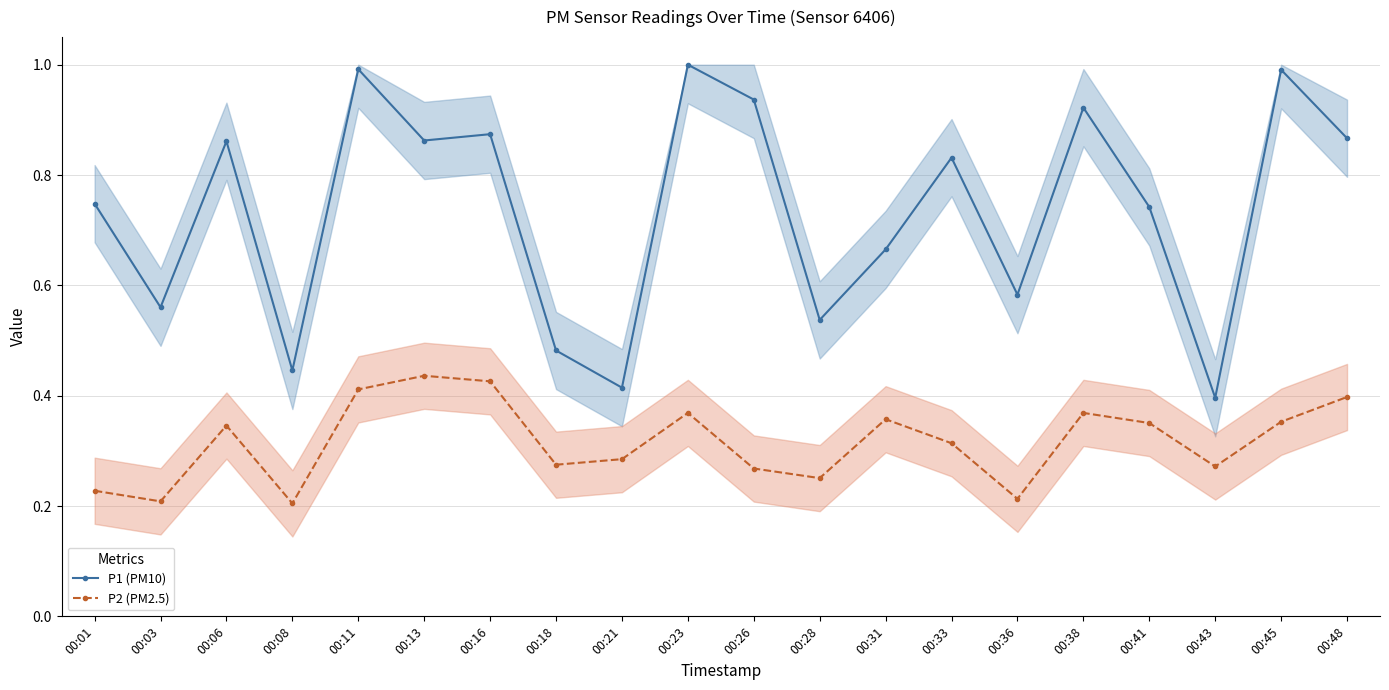

What is the value of the P2 (PM2.5) point at the 8th from the left?

0.3